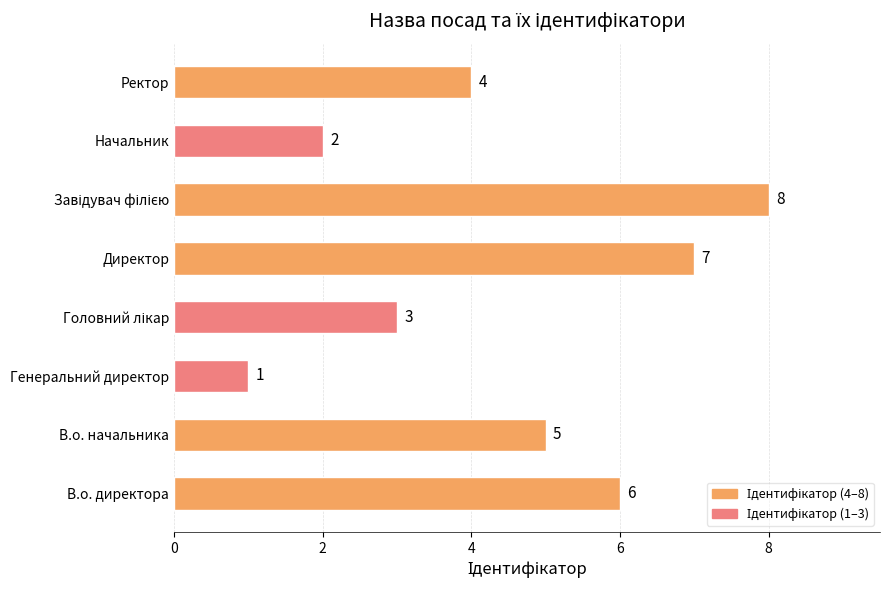

Reading bottom to top, transcribe all the data shown in this chart.

6	5	1	3	7	8	2	4